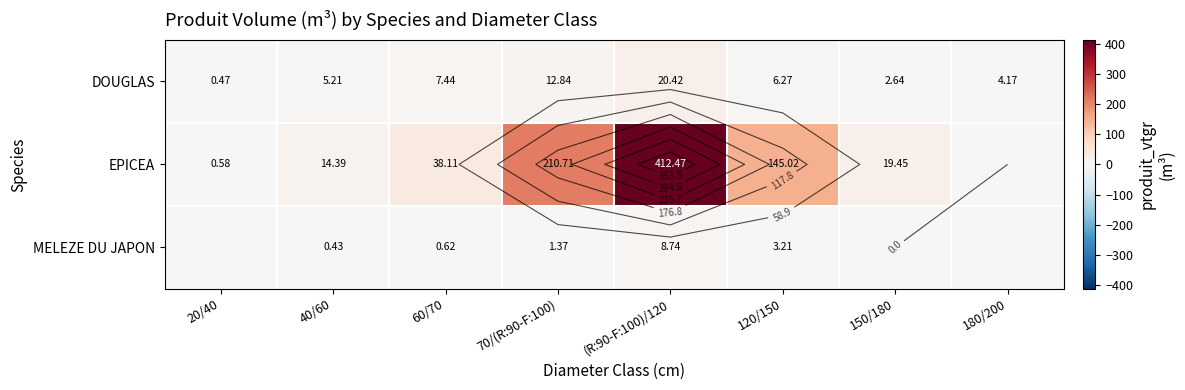

What is the difference between the maximum and minimum values in the DOUGLAS series?

20.0